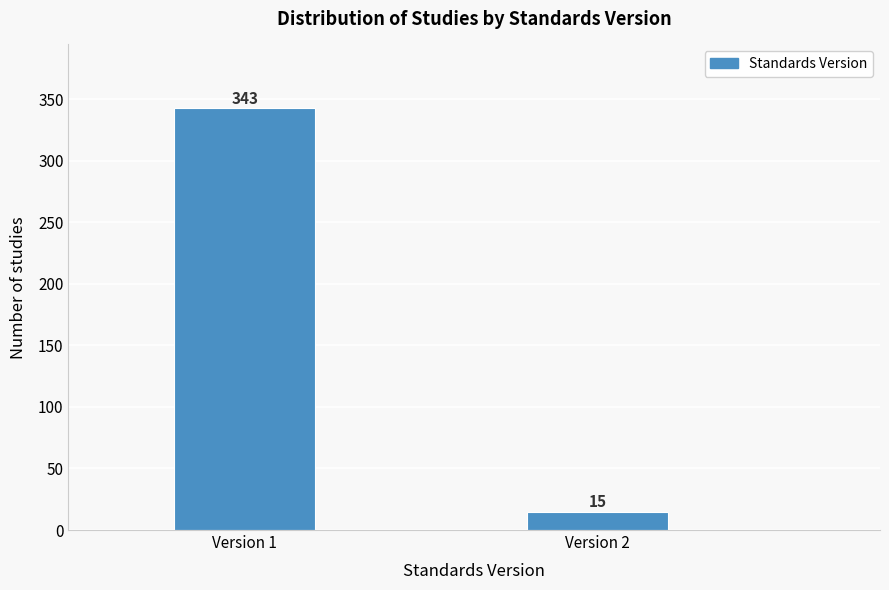

Reading left to right, list all the values displayed in this chart.

343	15